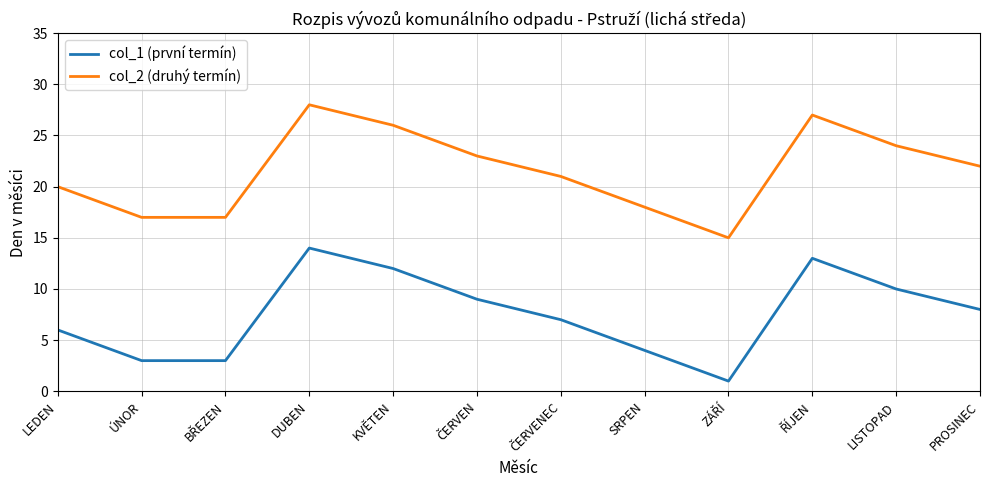

Reading left to right, what are all the values shown in this chart?

col_1 (první termín): 6	3	3	14	12	9	7	4	1	13	10	8
col_2 (druhý termín): 20	17	17	28	26	23	21	18	15	27	24	22